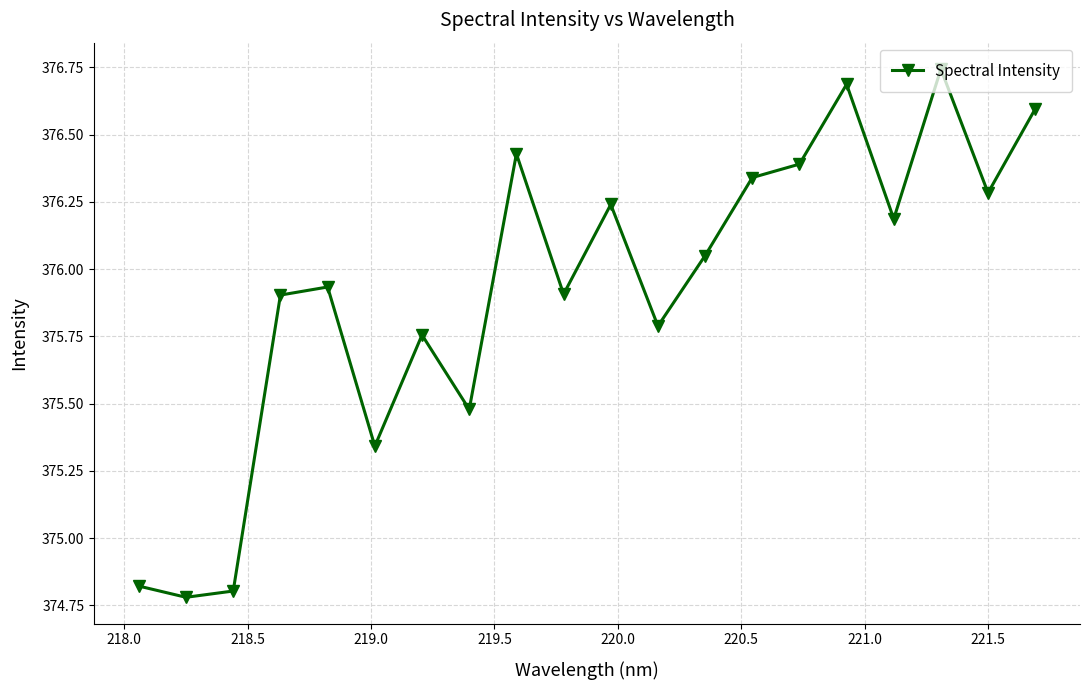

What is the sum of all values?

7518.5